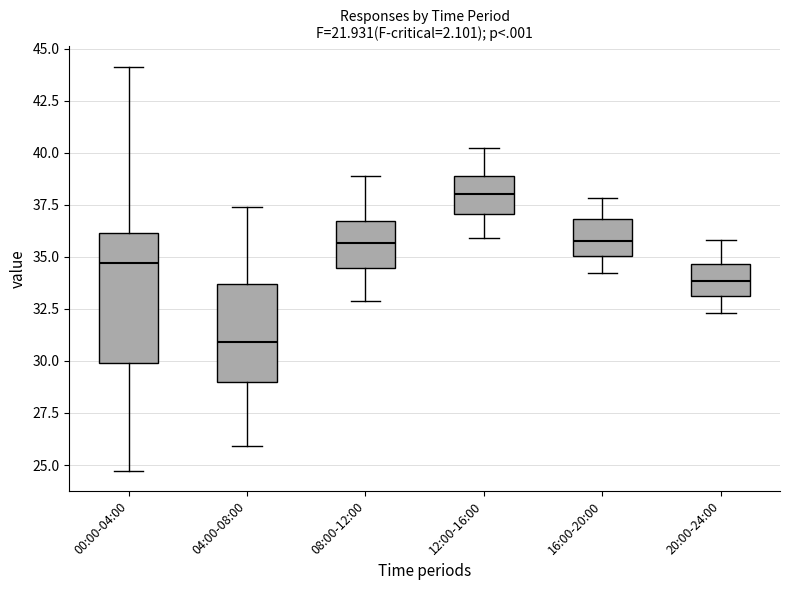

Which box is the tallest, from its lower edge to its upper edge?

00:00-04:00